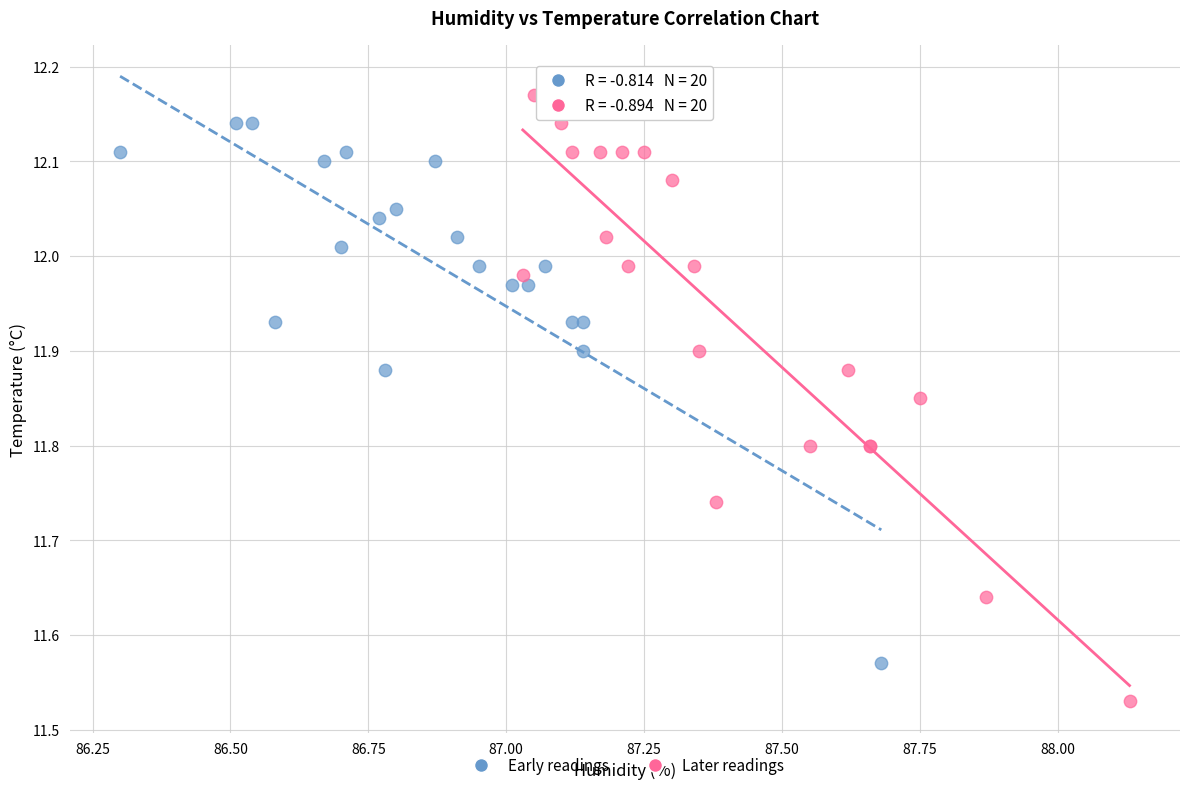

What are all the series names shown in the legend?

Early readings, Later readings